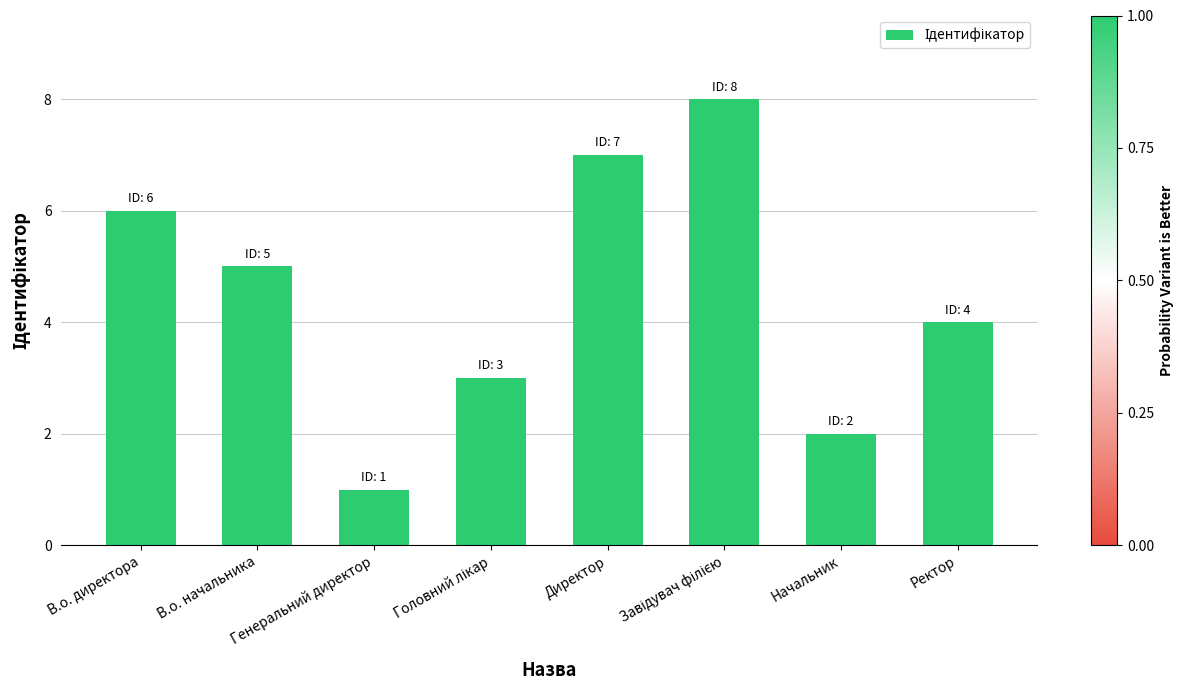

What is the difference between the maximum and second lowest values?

6